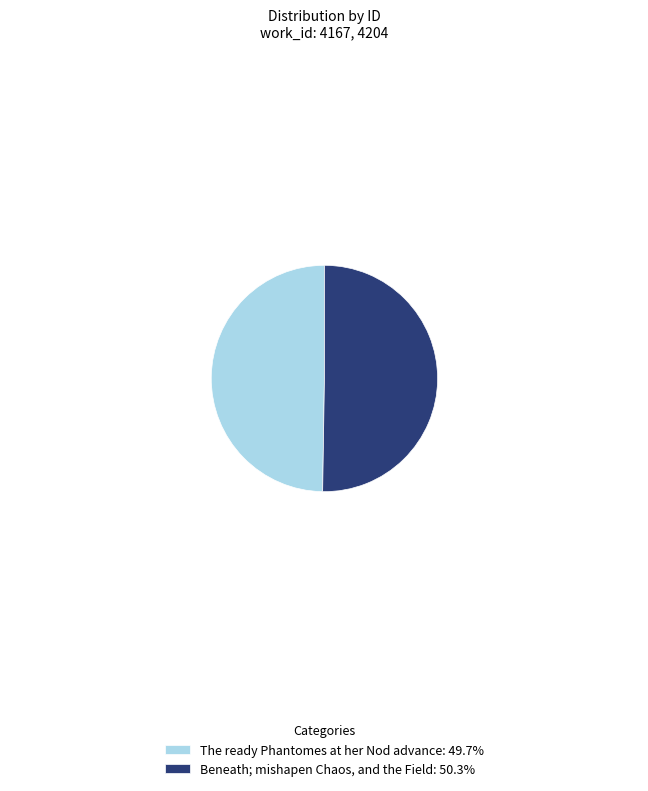

Between The ready Phantomes at her Nod advance and Beneath; mishapen Chaos, and the Field, which is larger?

Beneath; mishapen Chaos, and the Field